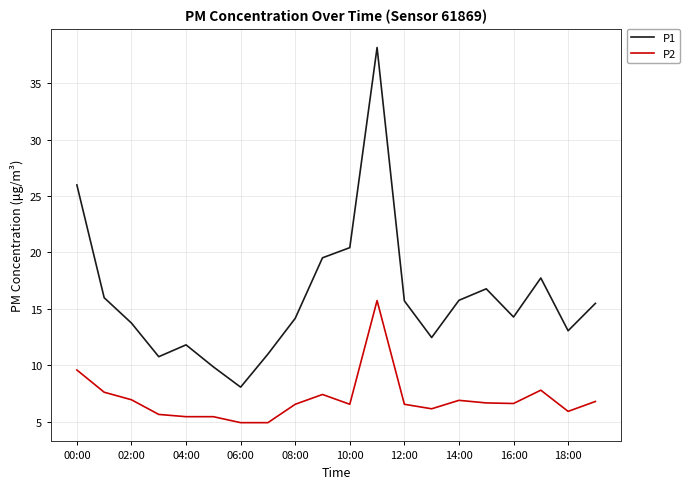

What is the minimum value for P2?

4.9